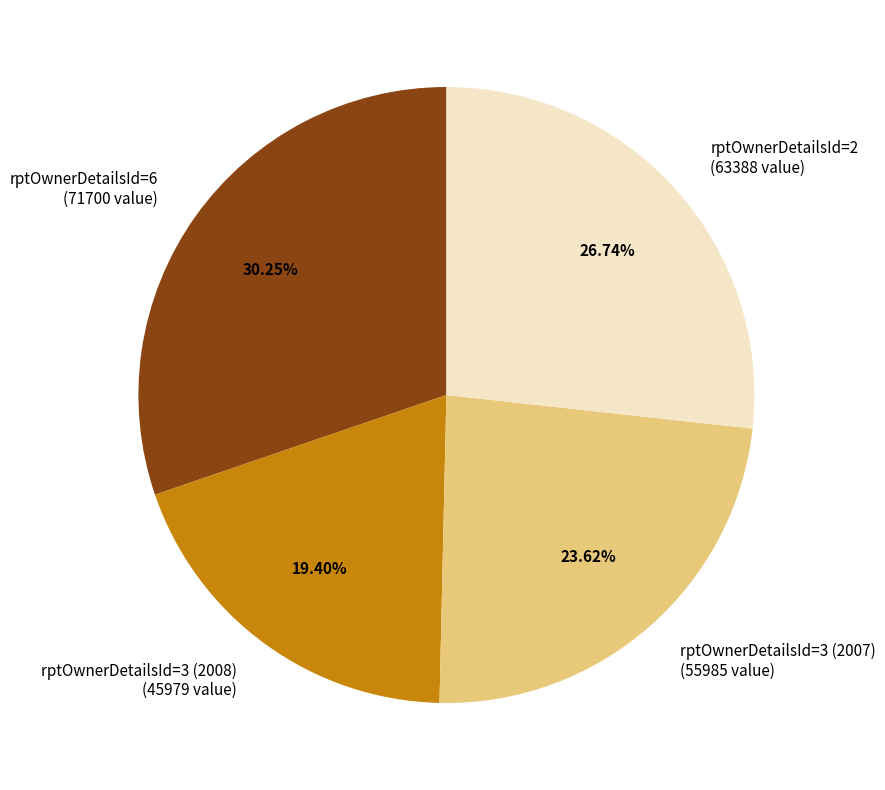

True or false: rptOwnerDetailsId=3 (2008) accounts for 19% of the total.

True